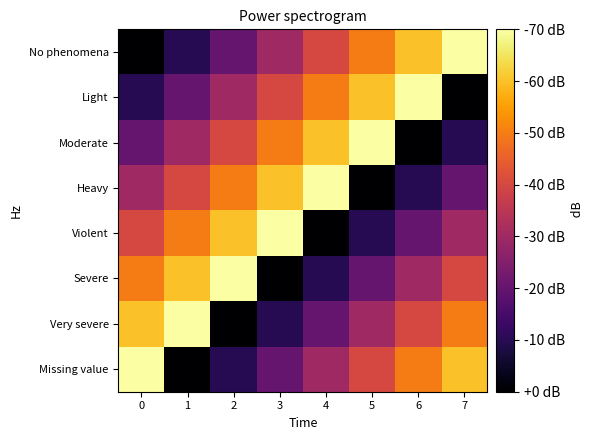

What is the total value across all series at 0?

28